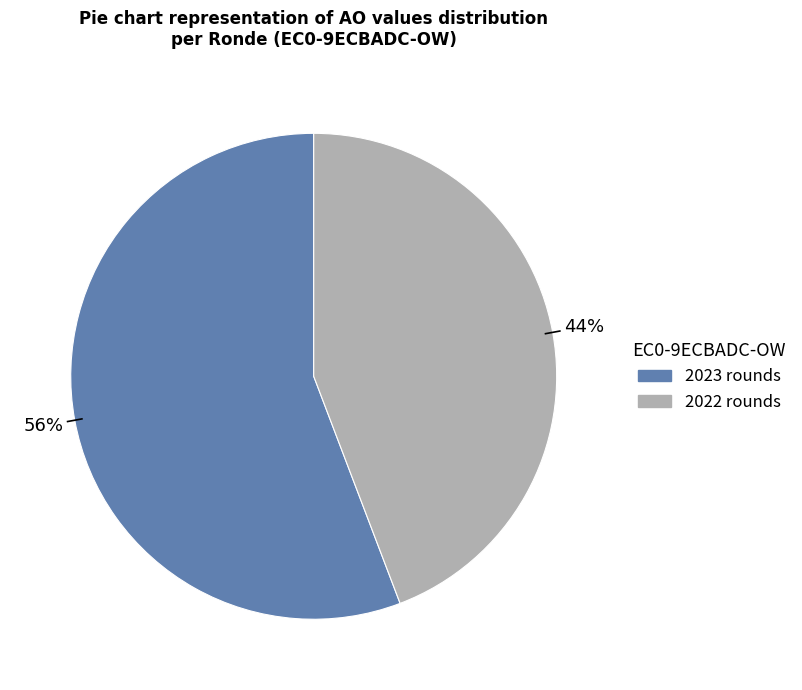

To the nearest percent, what is the difference between the largest and smallest slice percentages?

12%